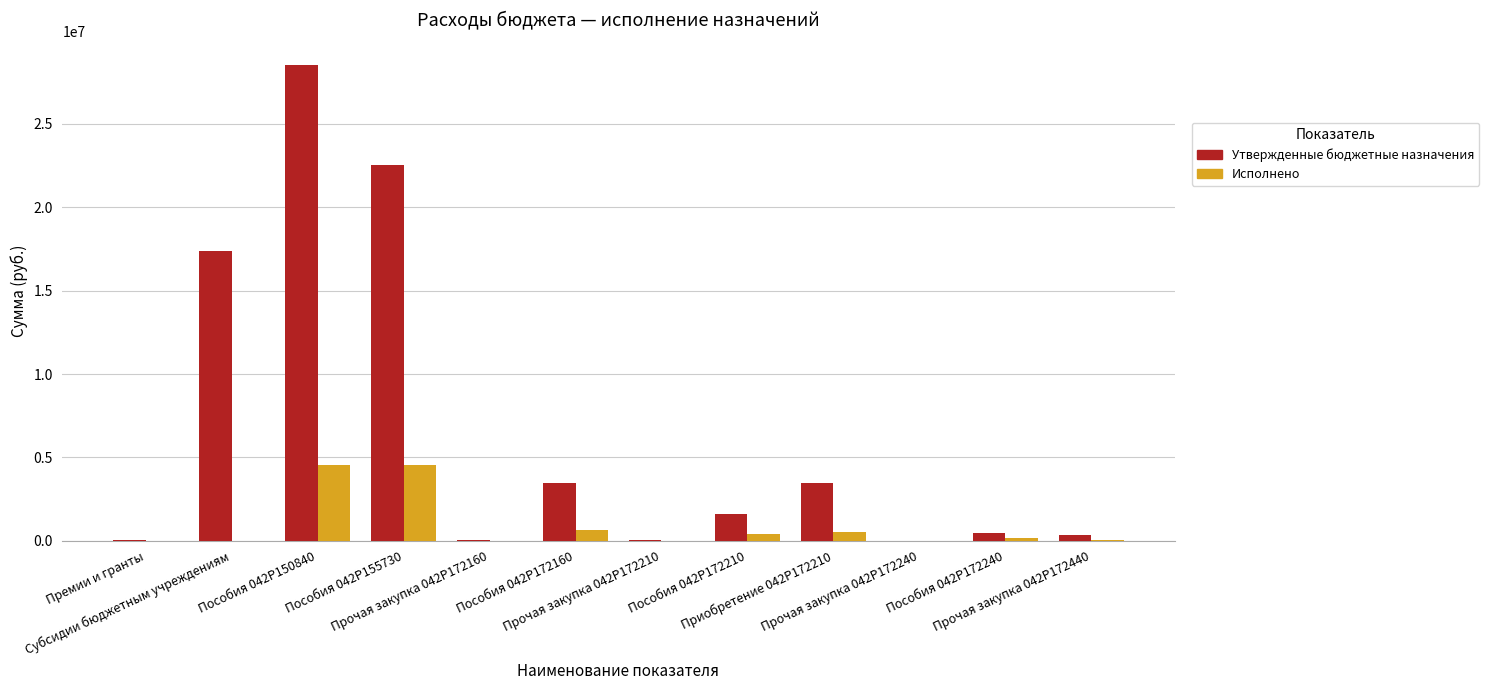

What is the maximum value shown in the chart?

28502400.0